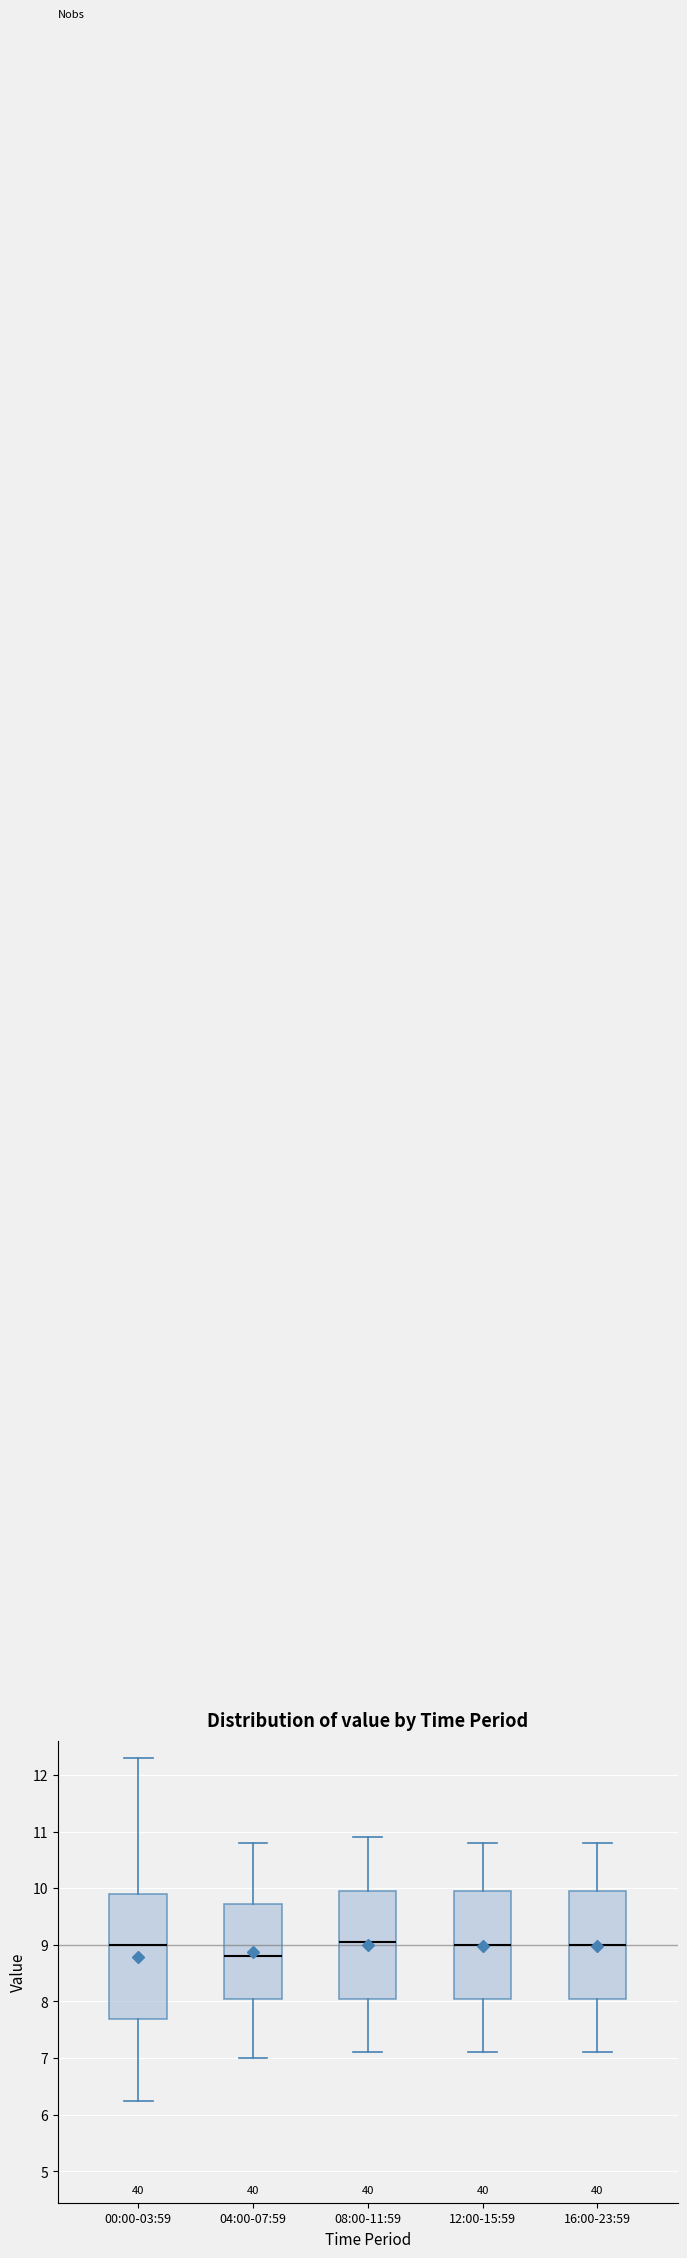

Comparing the boxes themselves (not the whiskers), which one is the tallest?

00:00-03:59